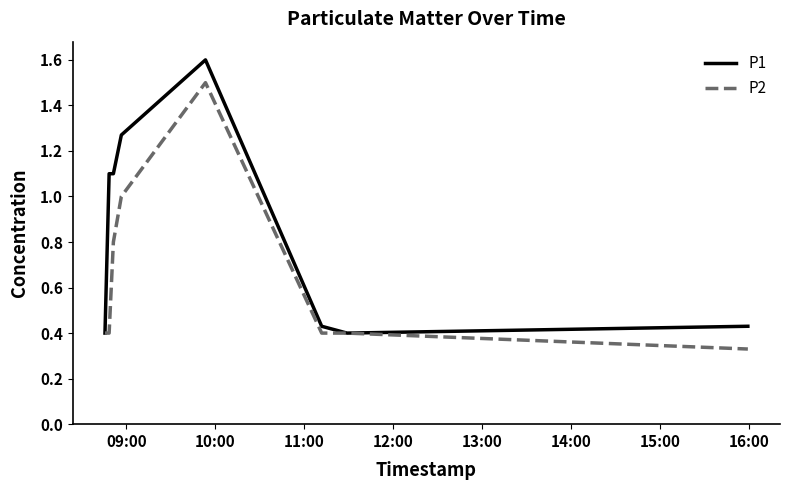

True or false: P1 and P2 intersect in this chart.

False